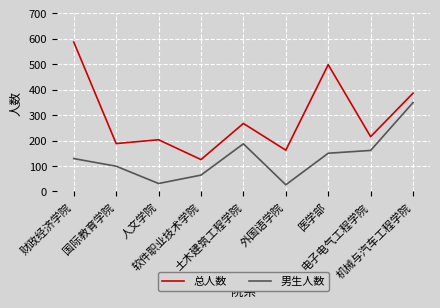

Reading right to left, what are all the values shown in this chart?

总人数: 386	215	498	162	267	125	203	188	587
男生人数: 349	161	150	26	187	64	31	99	129